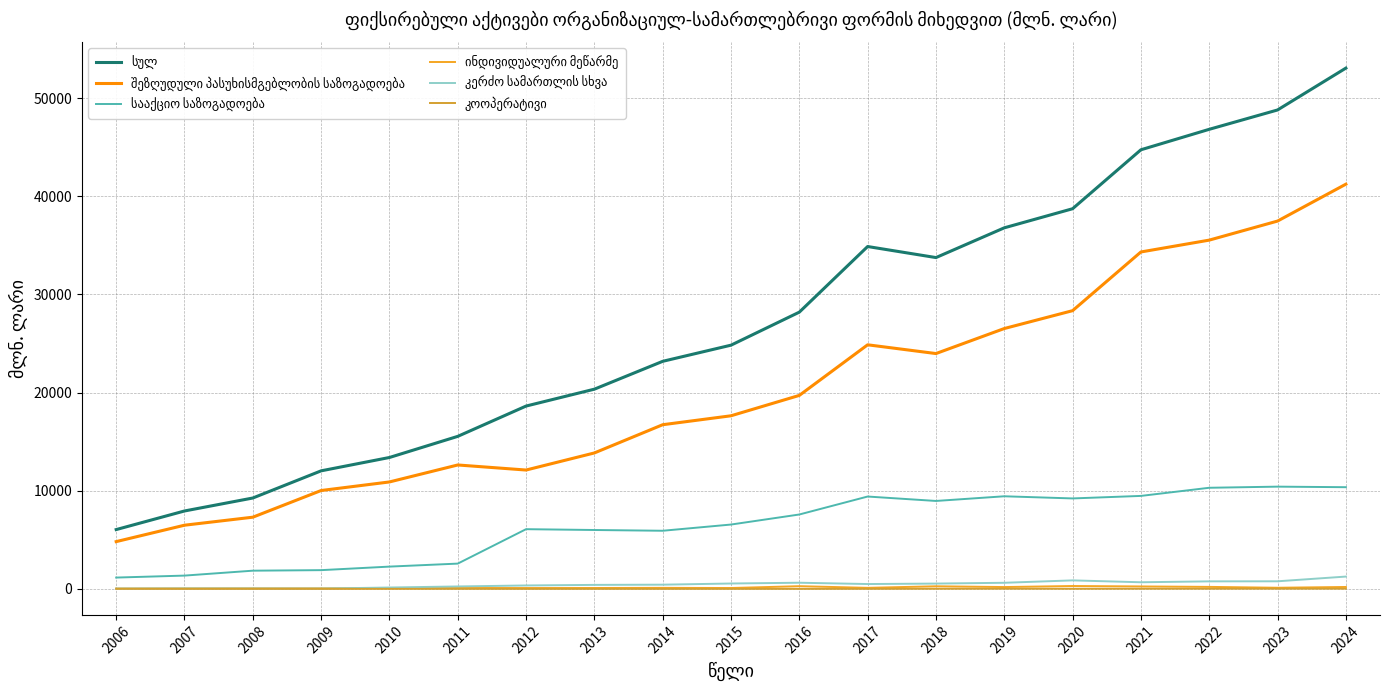

How many lines are shown in the chart?

6